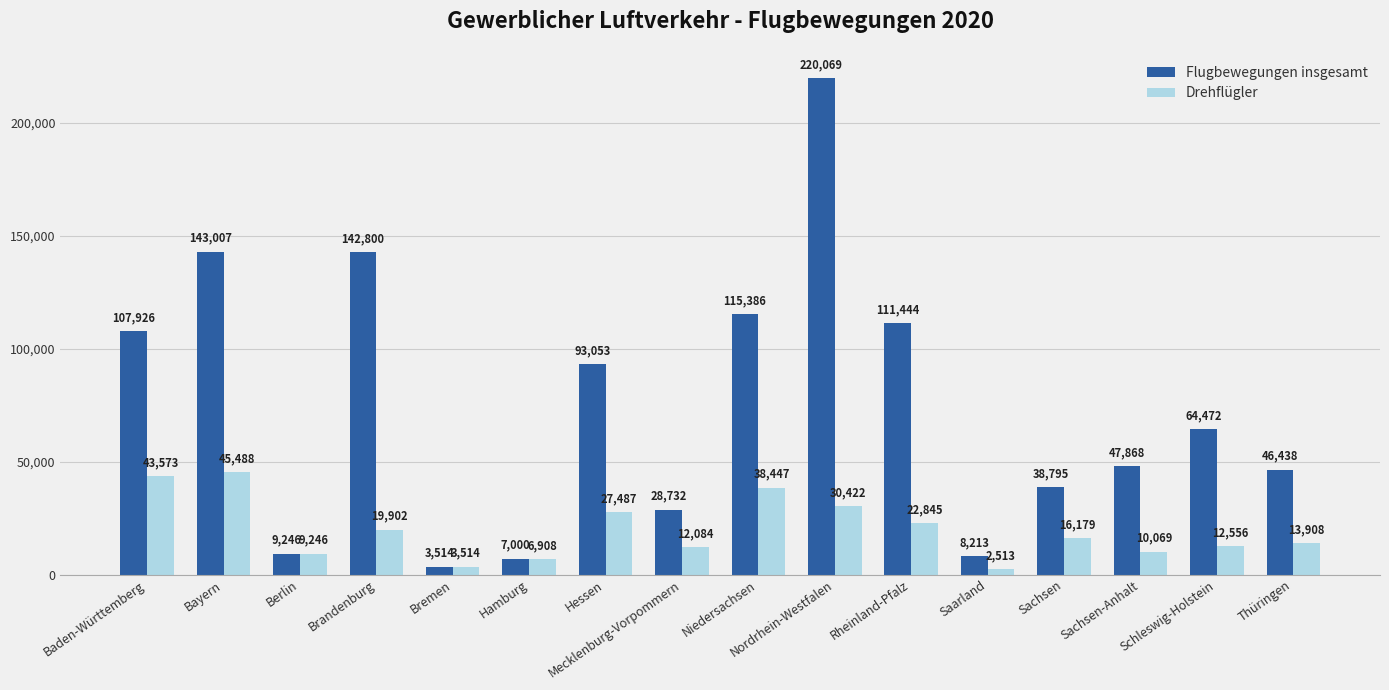

Reading right to left, what are all the values shown in this chart?

Flugbewegungen insgesamt: 46438	64472	47868	38795	8213	111444	220069	115386	28732	93053	7000	3514	142800	9246	143007	107926
Drehflügler: 13908	12556	10069	16179	2513	22845	30422	38447	12084	27487	6908	3514	19902	9246	45488	43573